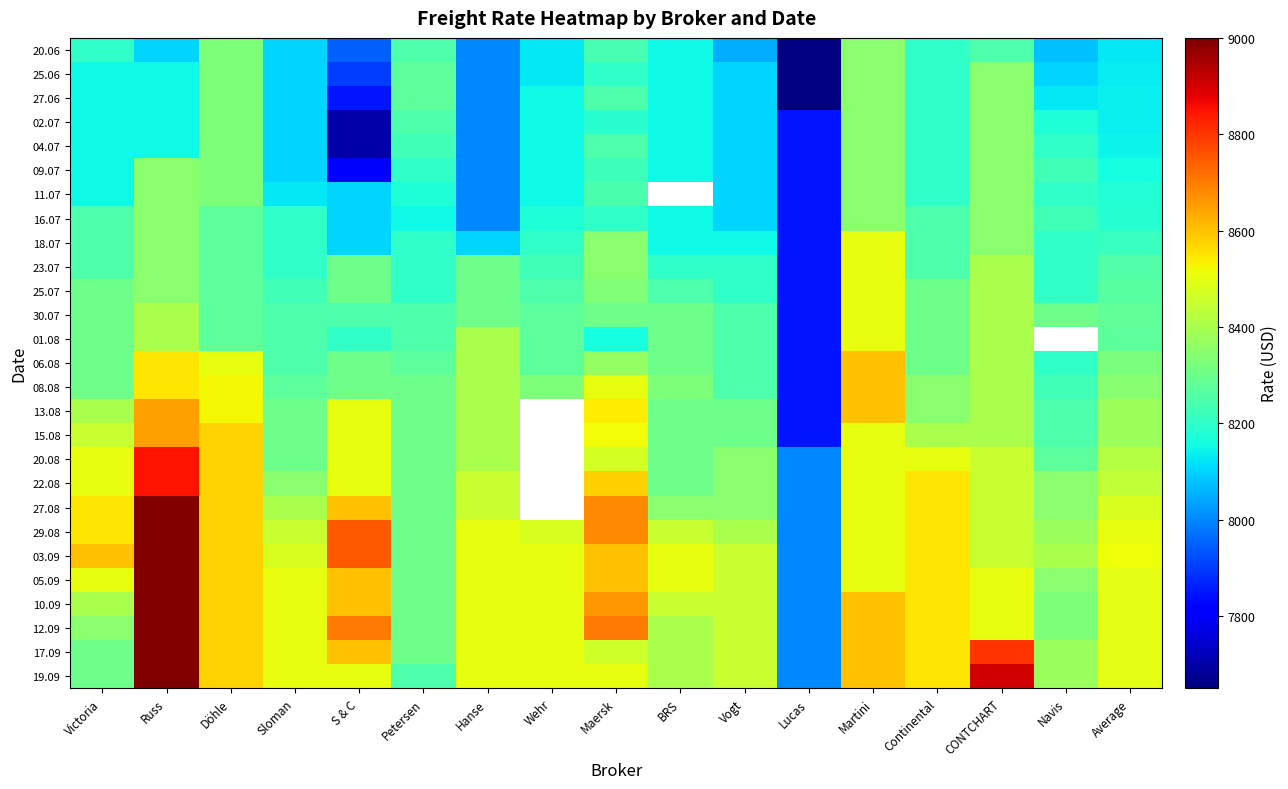

List the series in order of their peak value, highest first.

27.08, 29.08, 03.09, 05.09, 10.09, 12.09, 17.09, 19.09, 20.08, 22.08, 13.08, 15.08, 06.08, 08.08, 18.07, 23.07, 25.07, 30.07, 01.08, 20.06, 25.06, 27.06, 02.07, 04.07, 09.07, 11.07, 16.07